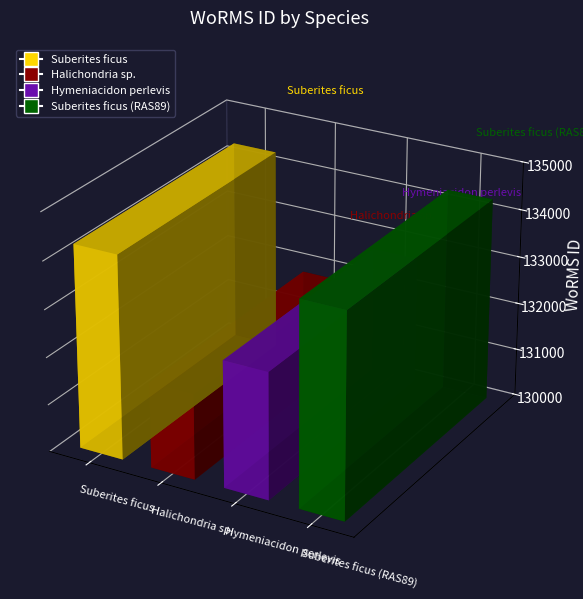

At which category does the chart reach its minimum across all series?

Halichondria sp.